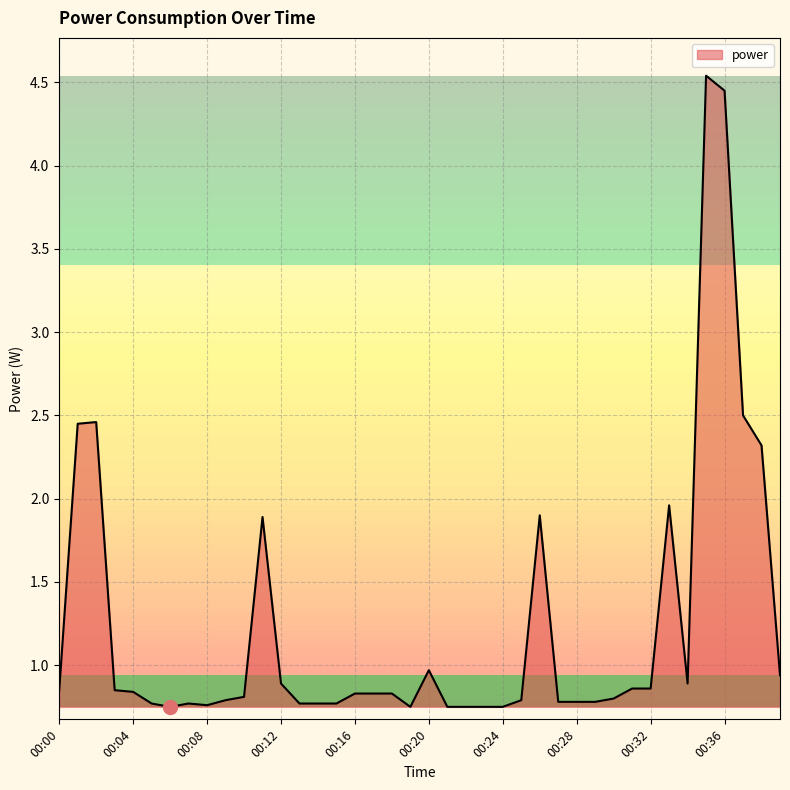

How many points are lower than both their immediate neighbors (excluding endpoints)?

4